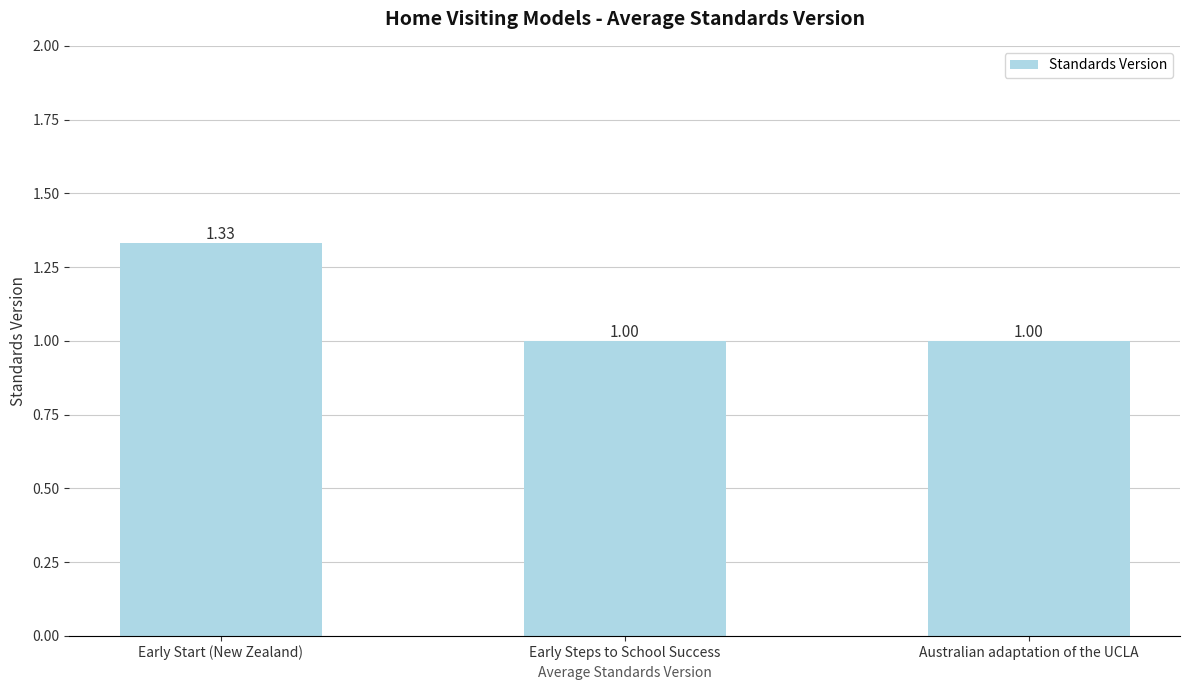

What is the label of the 1st bar from the left?

Early Start (New Zealand)